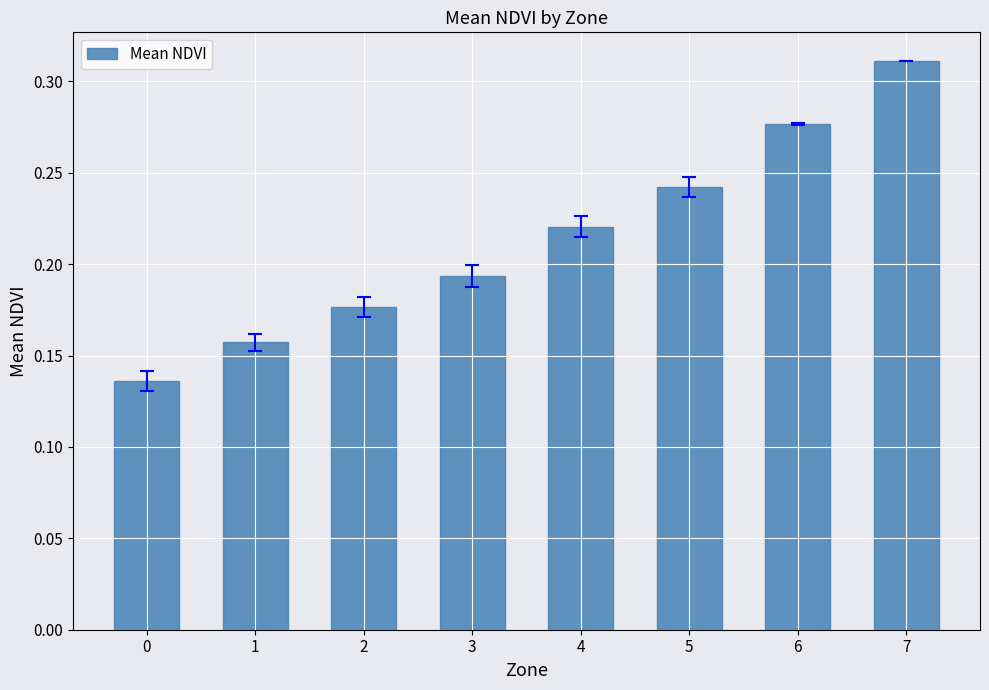

What is the sum of all values?

1.7